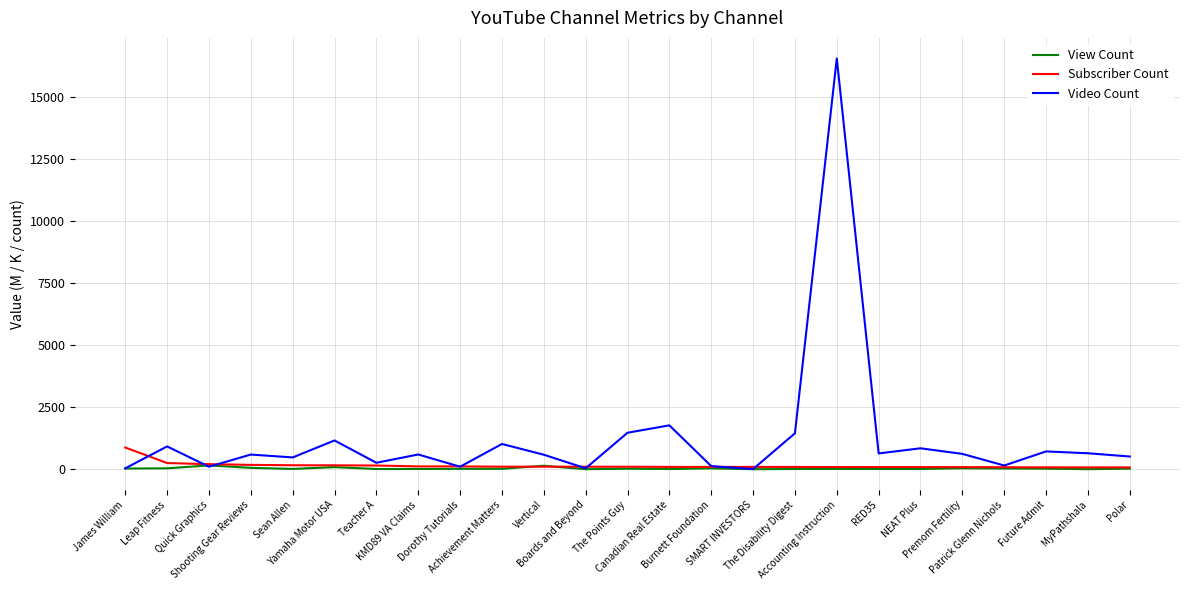

What is the difference between the second highest and second lowest values in the Subscriber Count series?

175.7